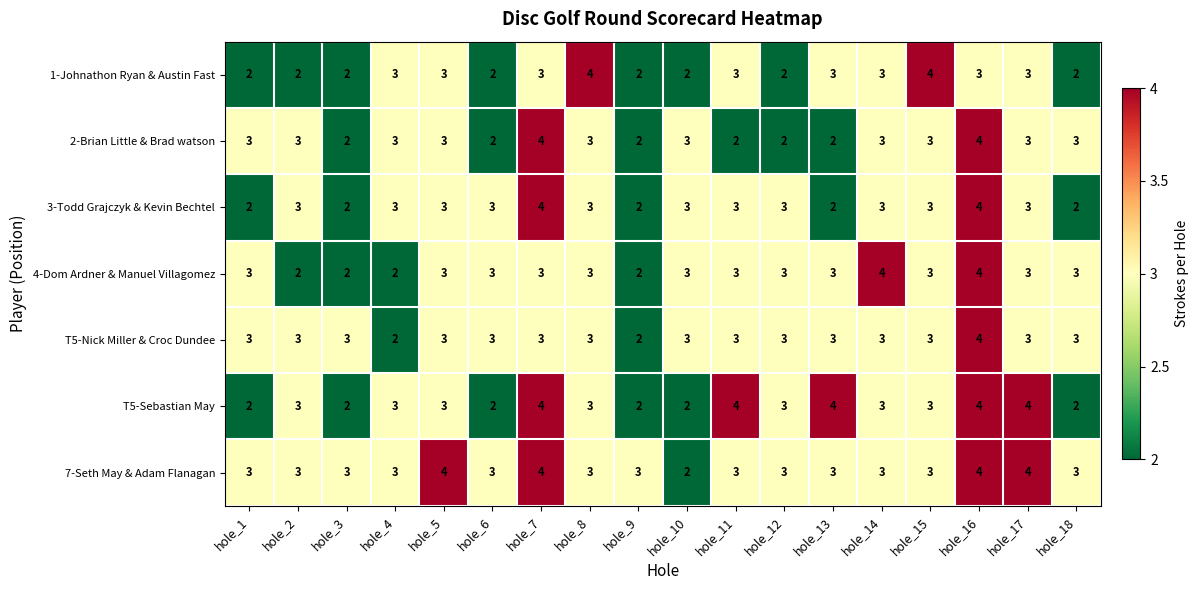

How many 2-Brian Little & Brad watson values are between 2 and 3?

16